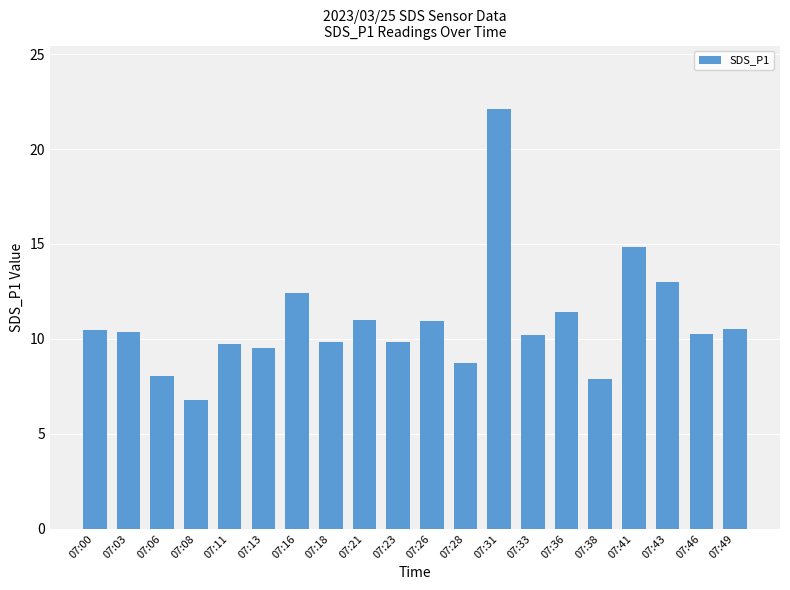

Approximately how many times larger is the value at 07:33 compared to 07:16?

0.8